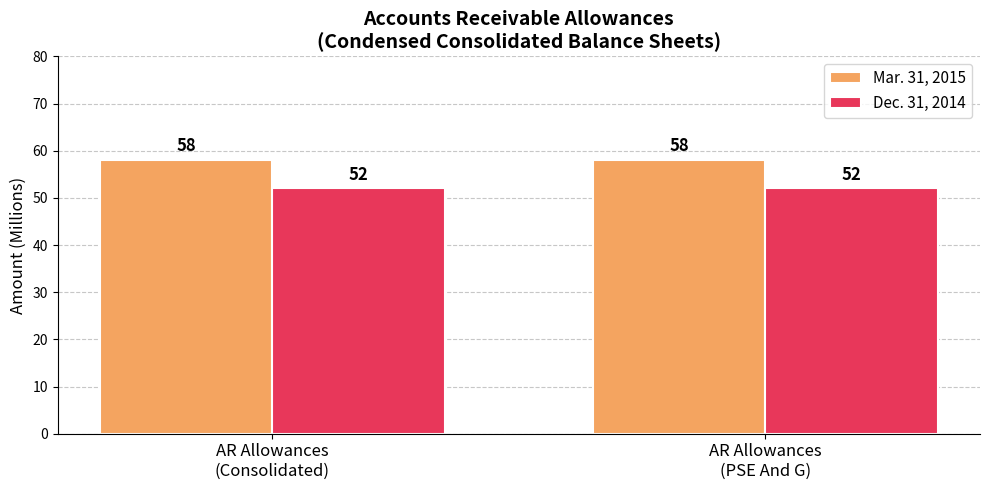

Is it true that Dec. 31, 2014 equals 70 at AR Allowances
(PSE And G)?

False